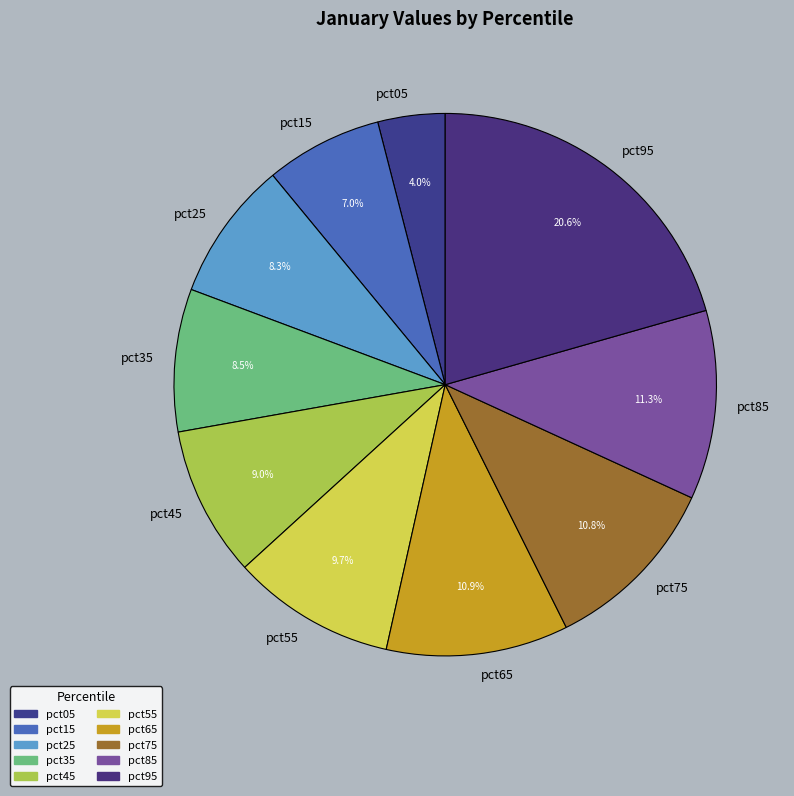

How many segments does this pie chart have?

10